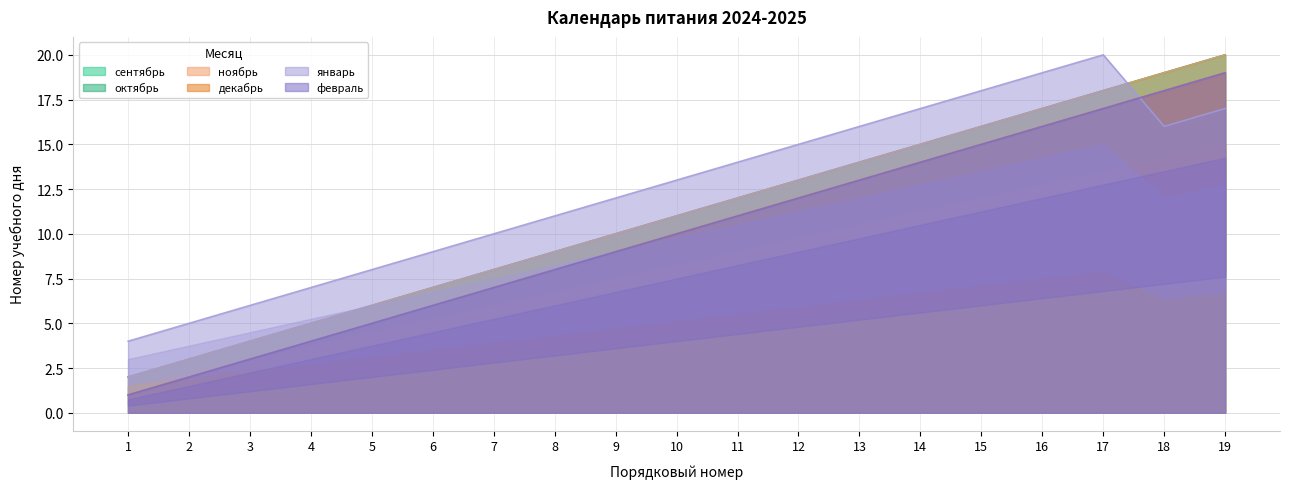

Which series has the widest spread of values?

сентябрь